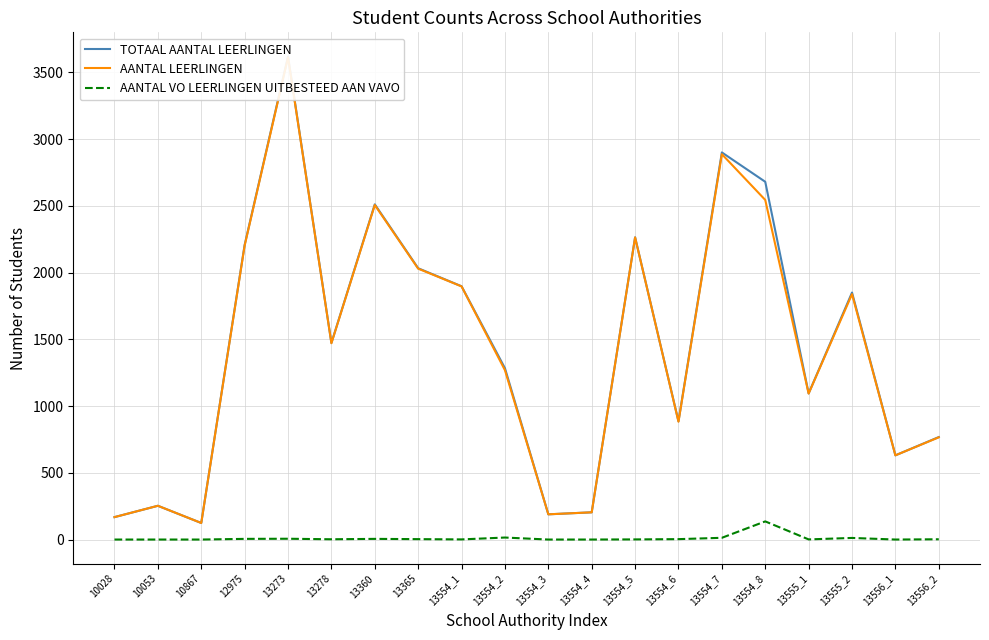

Where is the first local minimum for AANTAL LEERLINGEN?

10867